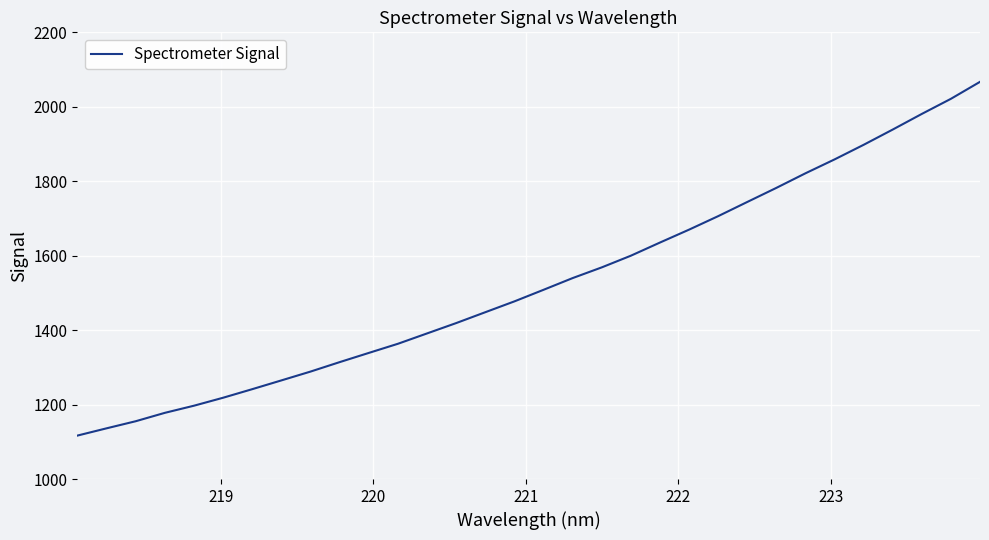

What is the average value?

1527.8